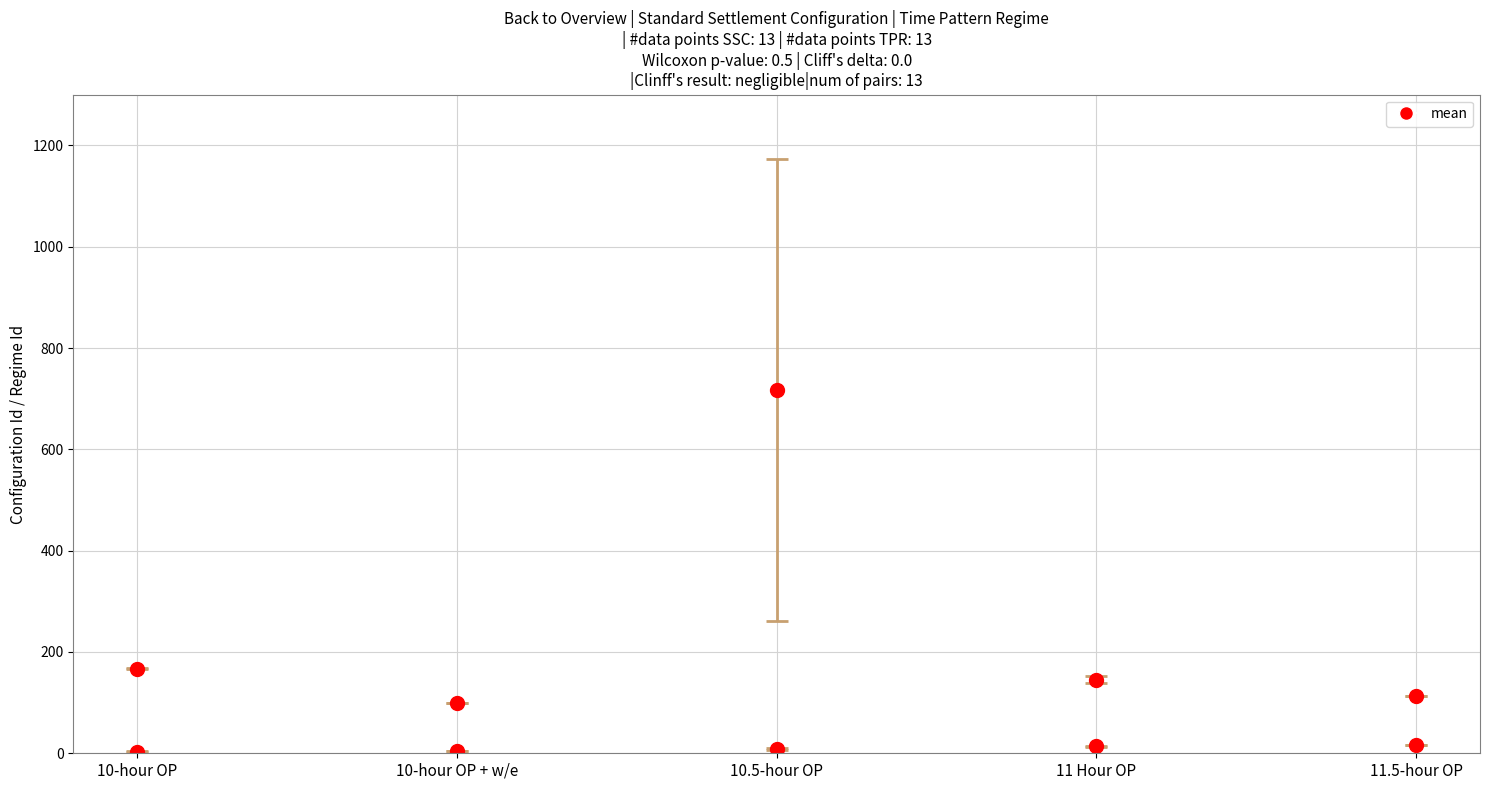

The value of Standard Settlement Configuration Id at 10.5-hour OP is 5. True or false?

False